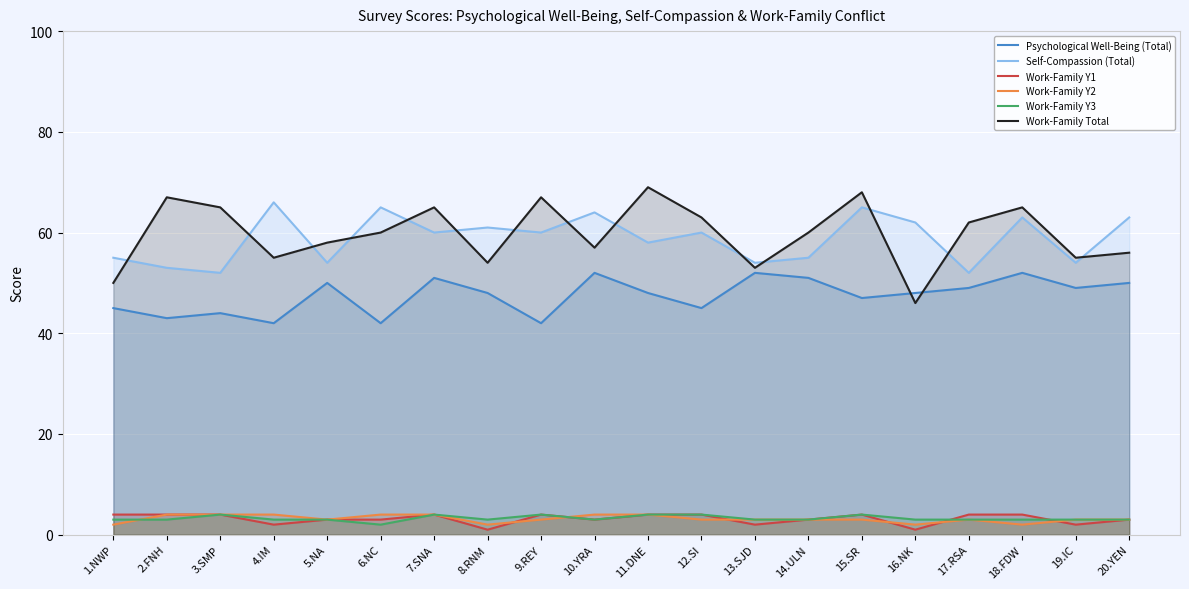

True or false: Self-Compassion (Total) has a value of 90 at 15.SR.

False